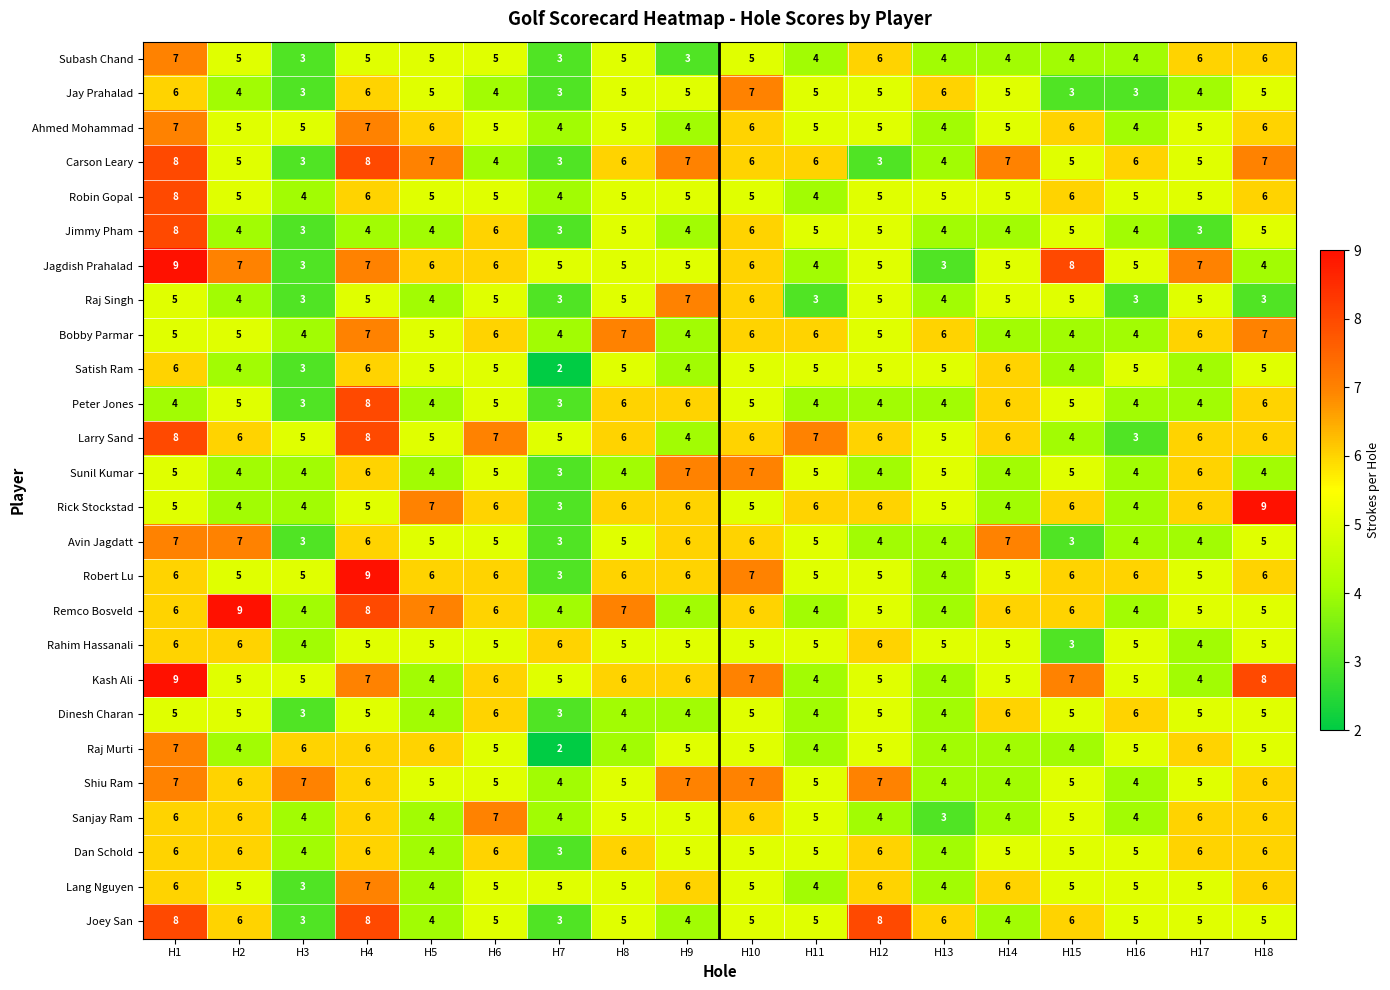

Is the value of Jimmy Pham at H6 greater than the value of Bobby Parmar at H15?

Yes